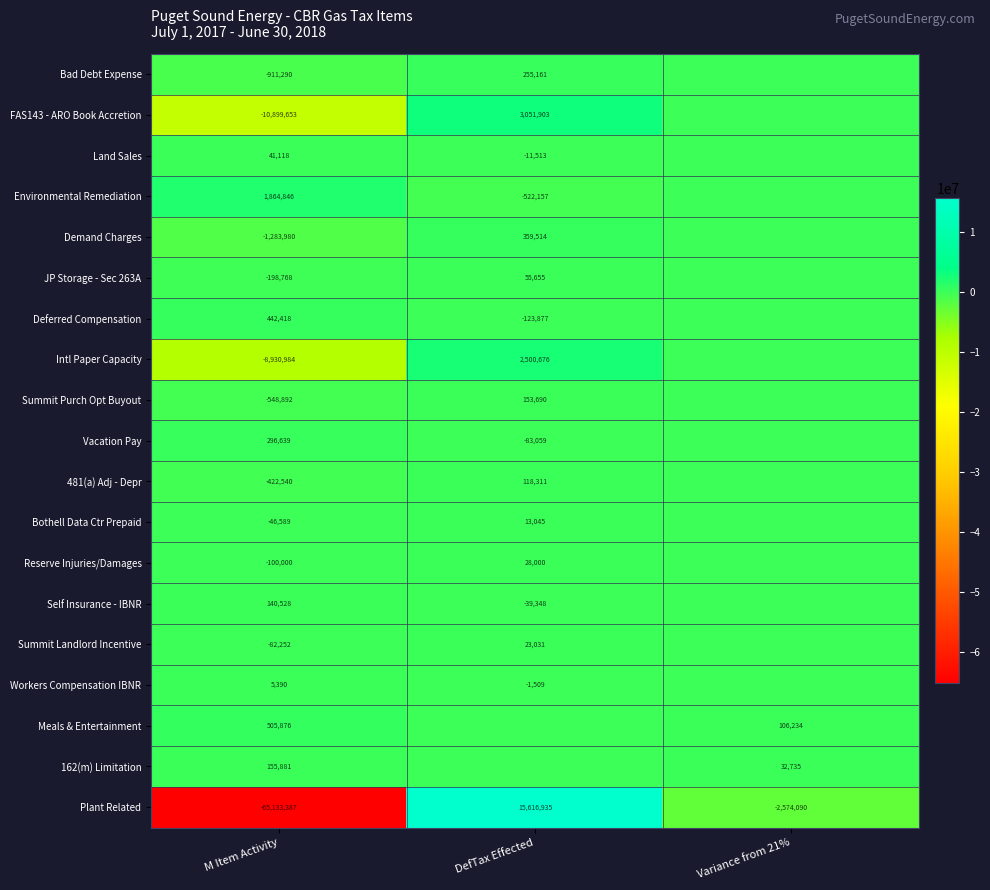

At which category is the sum across all series the highest?

DefTax Effected